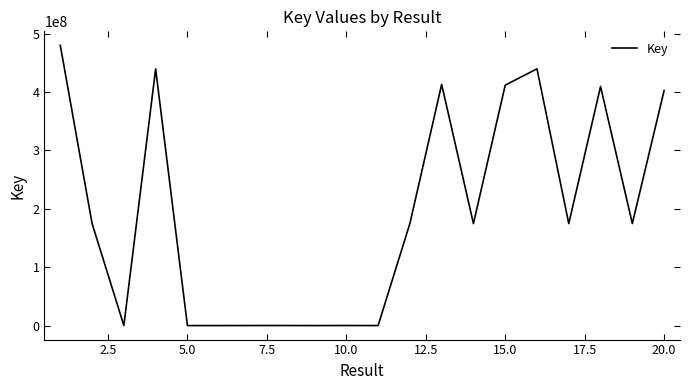

What is the difference between the maximum and minimum values?

479836658